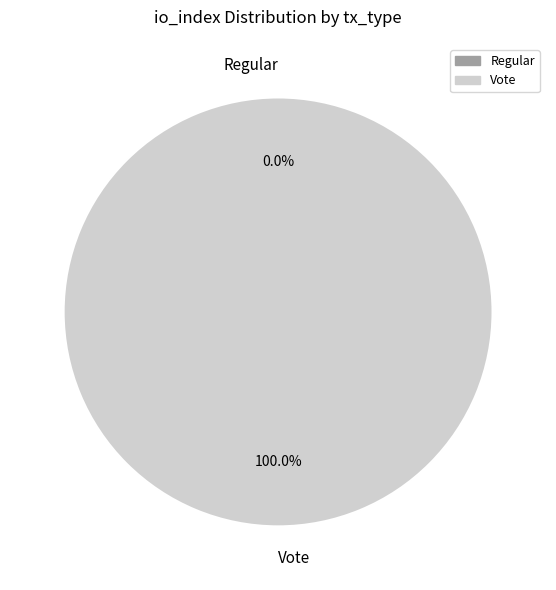

Combined, do Regular and Vote account for over 50%?

Yes